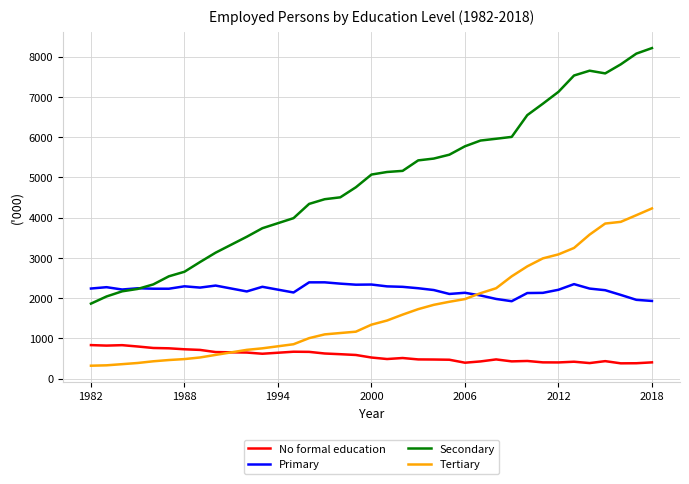

What is the sum of all No formal education values?

19556.9